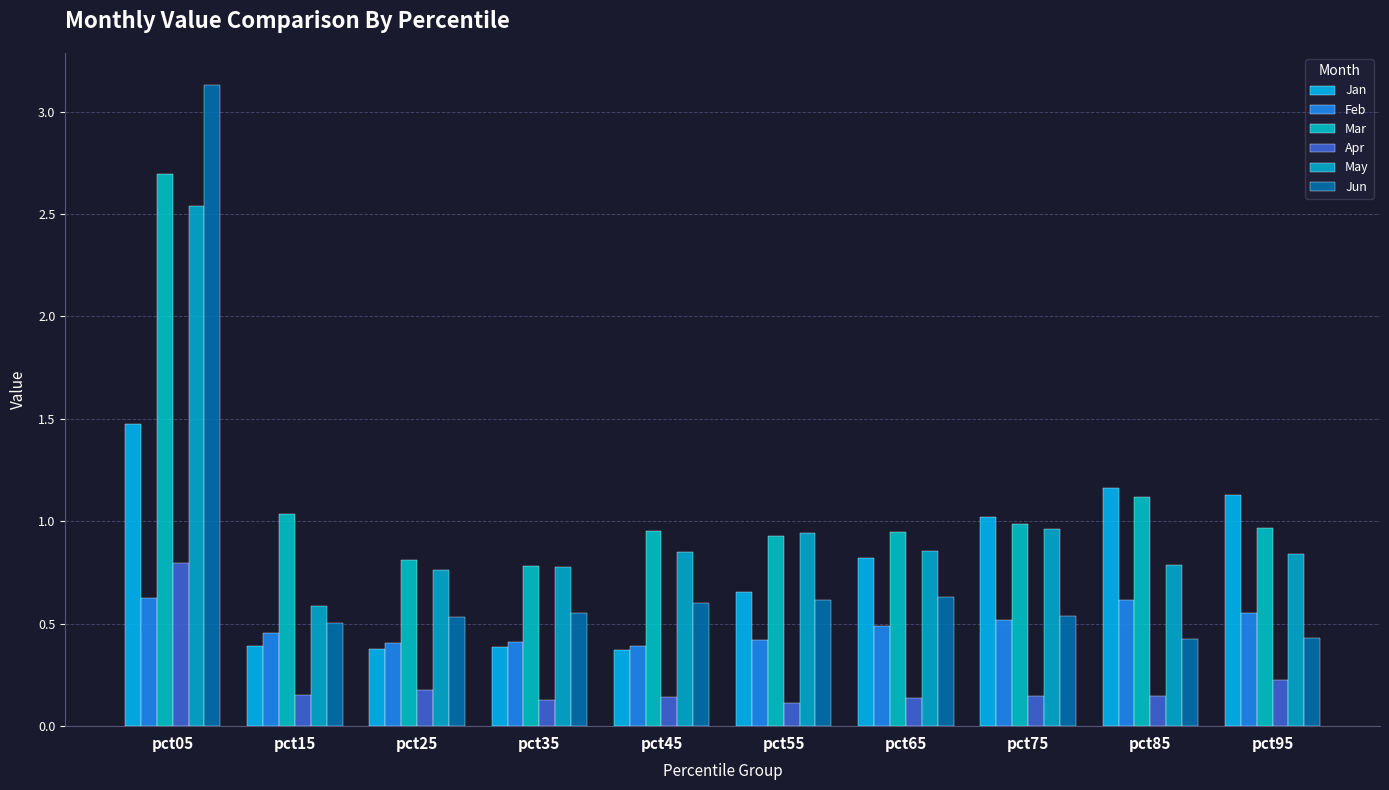

What is the total value across all series at pct05?

11.3